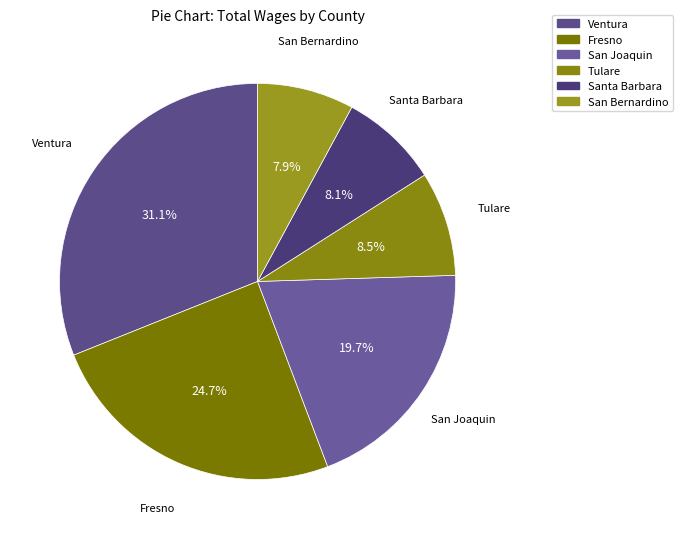

Count the number of slices in the pie.

6